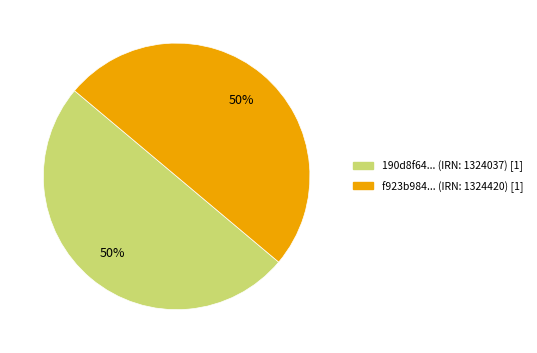

To the nearest percent, what is the combined percentage of f923b984... (IRN: 1324420) [1] and 190d8f64... (IRN: 1324037) [1]?

100%